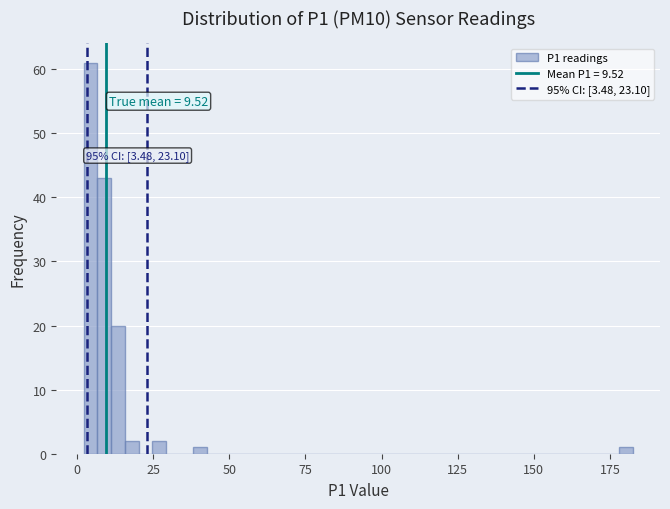

Around what value on the x-axis is the tallest bar? Give the approximate position of its centre, as read against the axis.

5